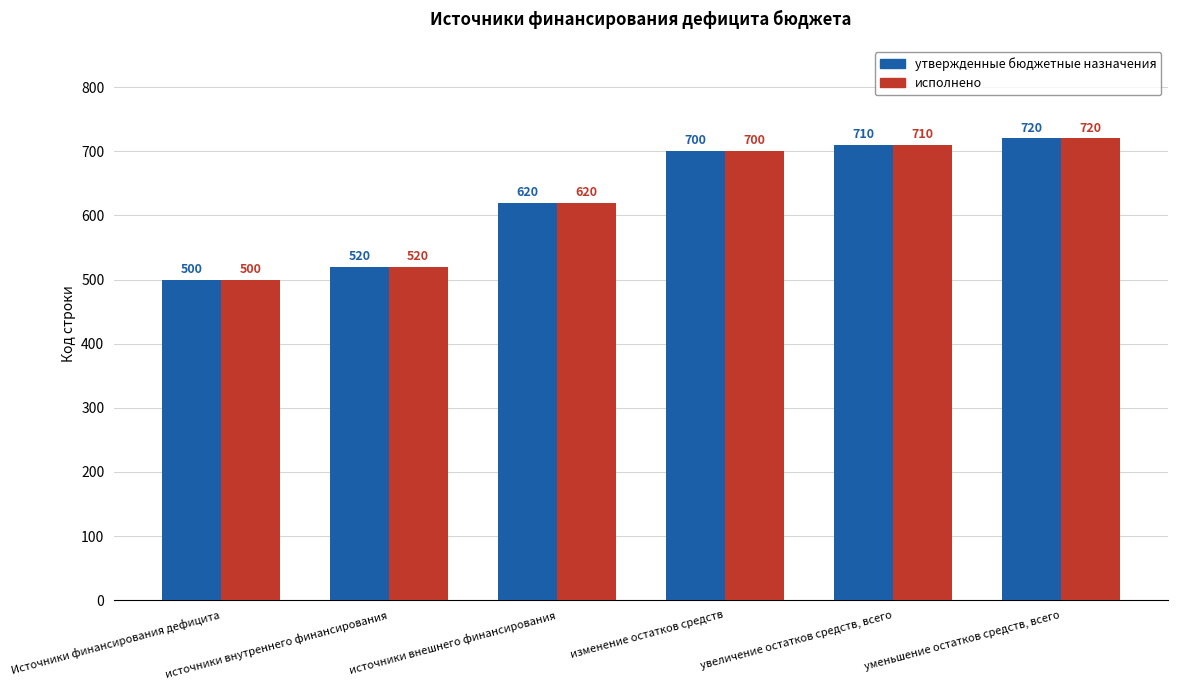

Reading left to right, list all the values displayed in this chart.

утвержденные бюджетные назначения: Источники финансирования дефицита=500	источники внутреннего финансирования=520	источники внешнего финансирования=620	изменение остатков средств=700	увеличение остатков средств, всего=710	уменьшение остатков средств, всего=720
исполнено: Источники финансирования дефицита=500	источники внутреннего финансирования=520	источники внешнего финансирования=620	изменение остатков средств=700	увеличение остатков средств, всего=710	уменьшение остатков средств, всего=720